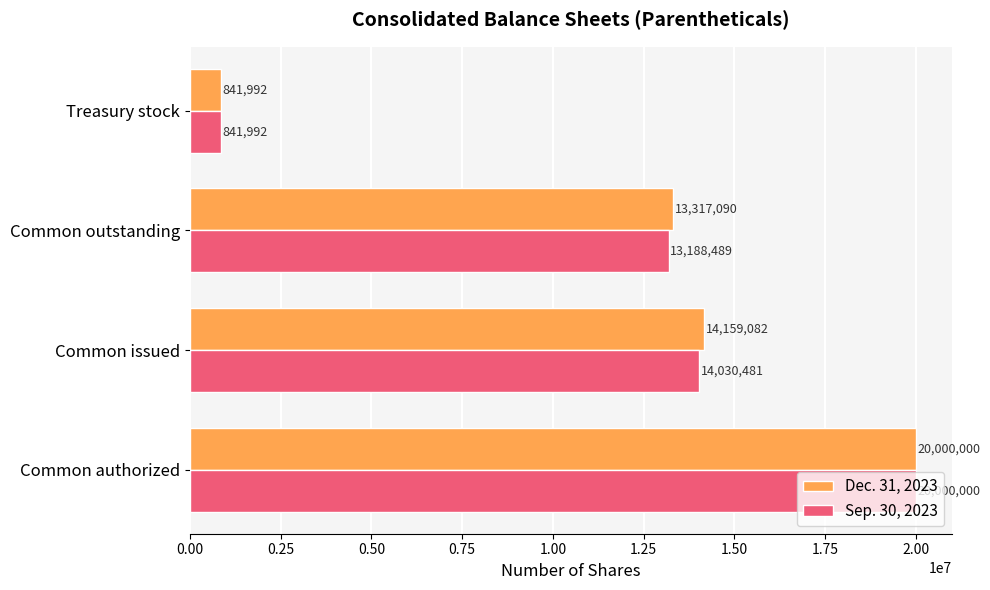

What is the difference between the second highest and minimum values in the Dec. 31, 2023 series?

13317090